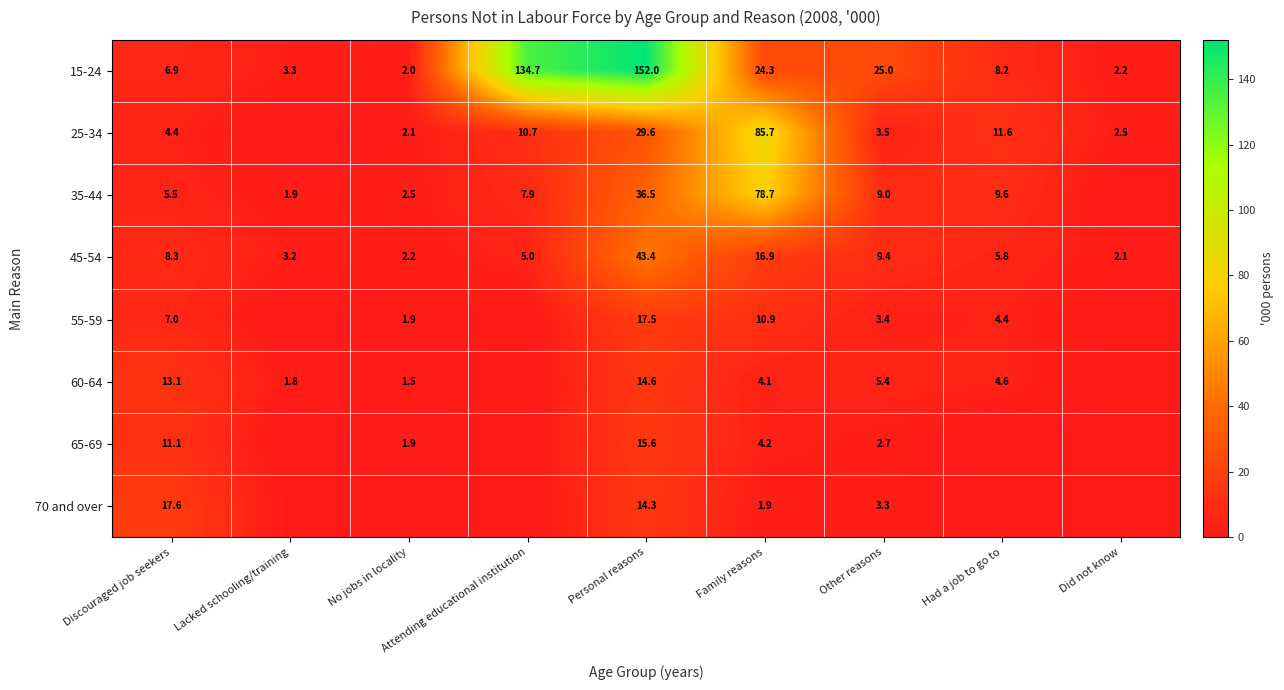

How many values in the 15-24 series are below 8?

4